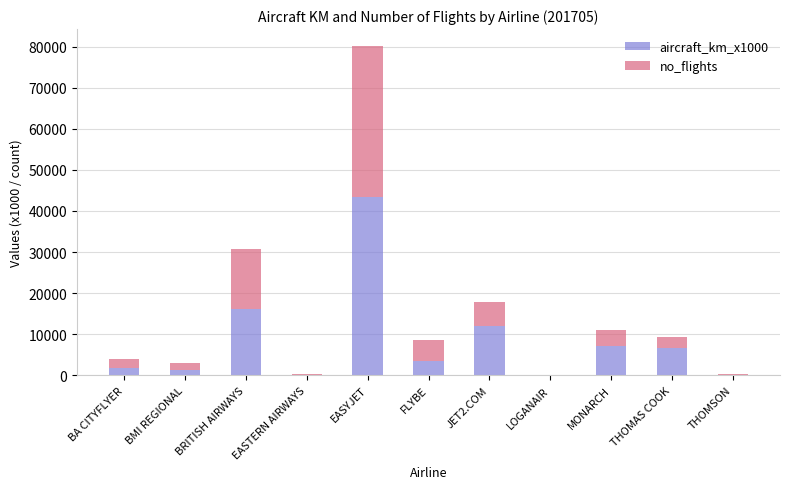

Which category has the highest value in the aircraft_km_x1000 series?

EASYJET